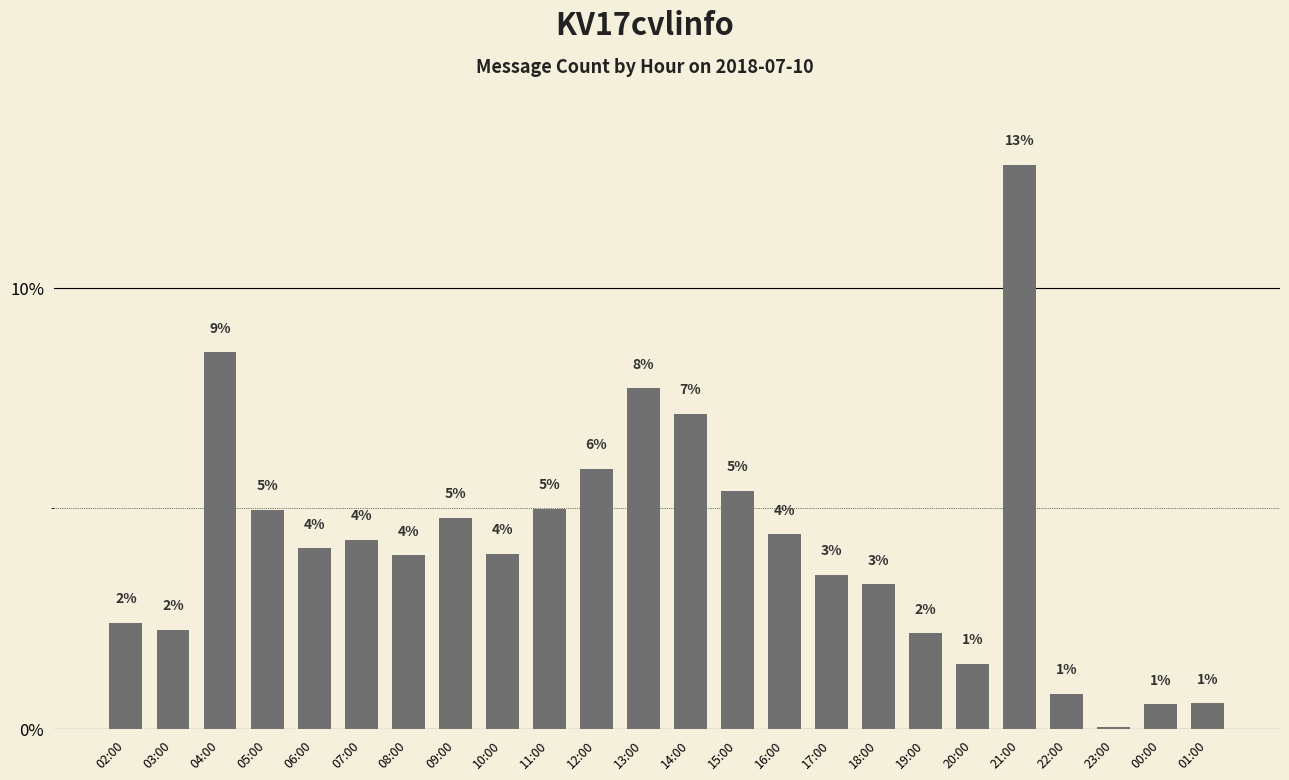

What is the value of the 11th bar from the left?

5.9